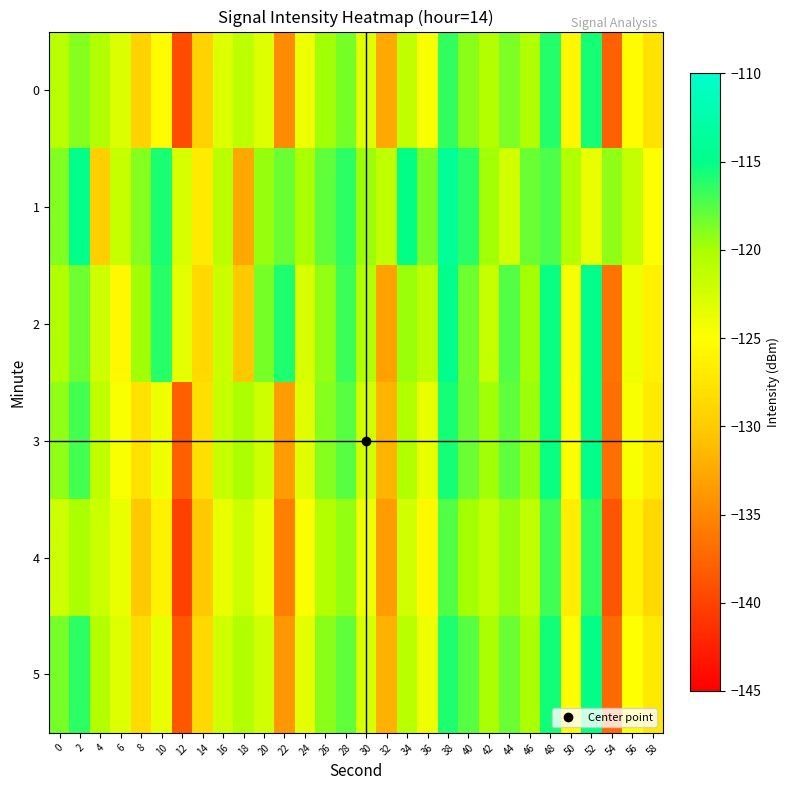

What is the total value across all series at 34?

-719.8